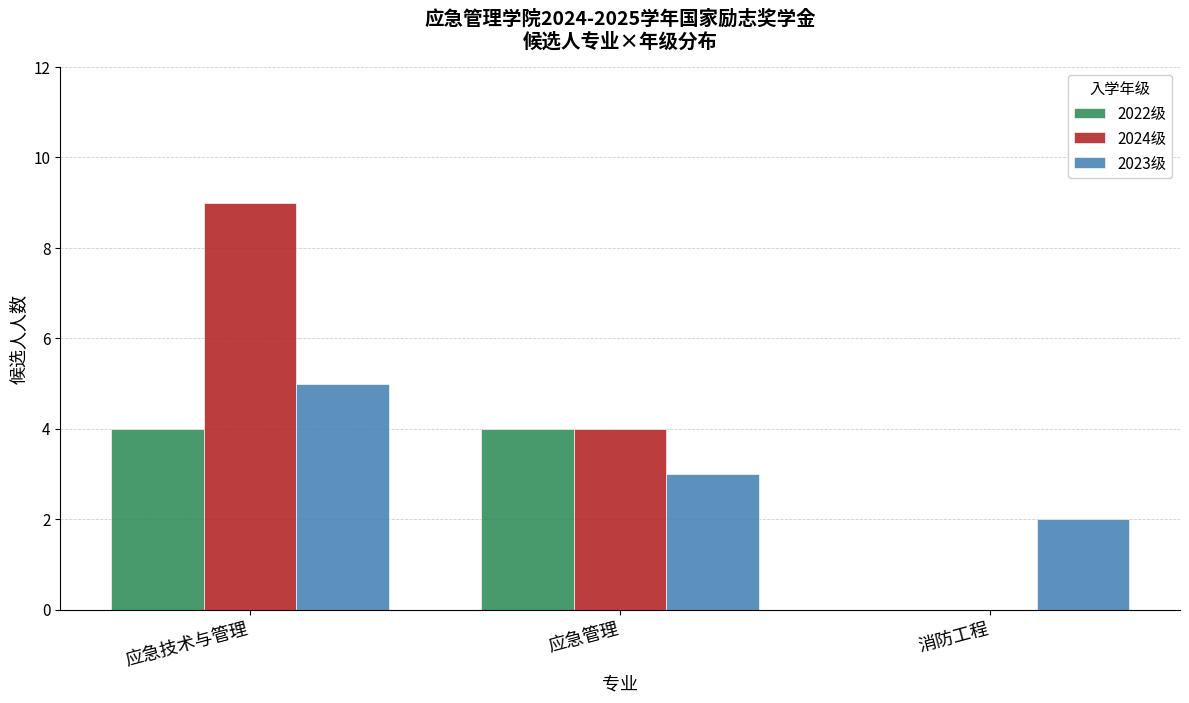

What is the sum of the 2022级 values at 消防工程 and 应急管理?

4